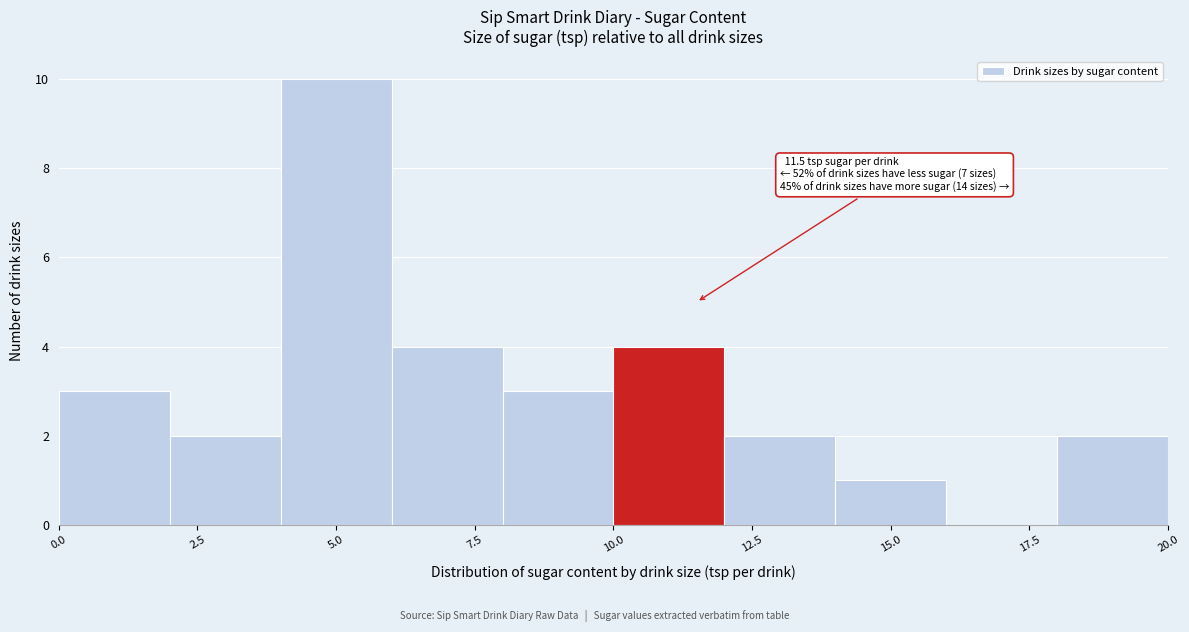

Over which range of the x-axis is the bar tallest?

4 to 6